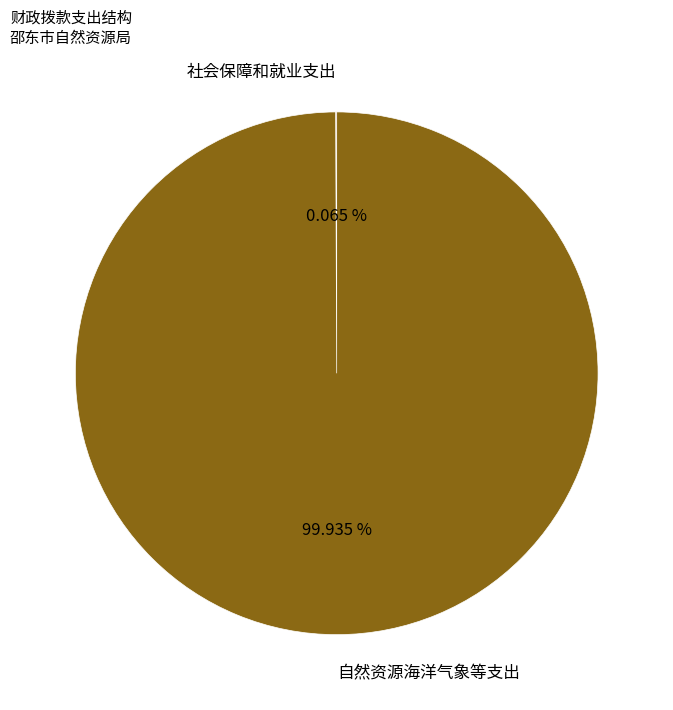

Which category has the biggest portion of the pie?

自然资源海洋气象等支出